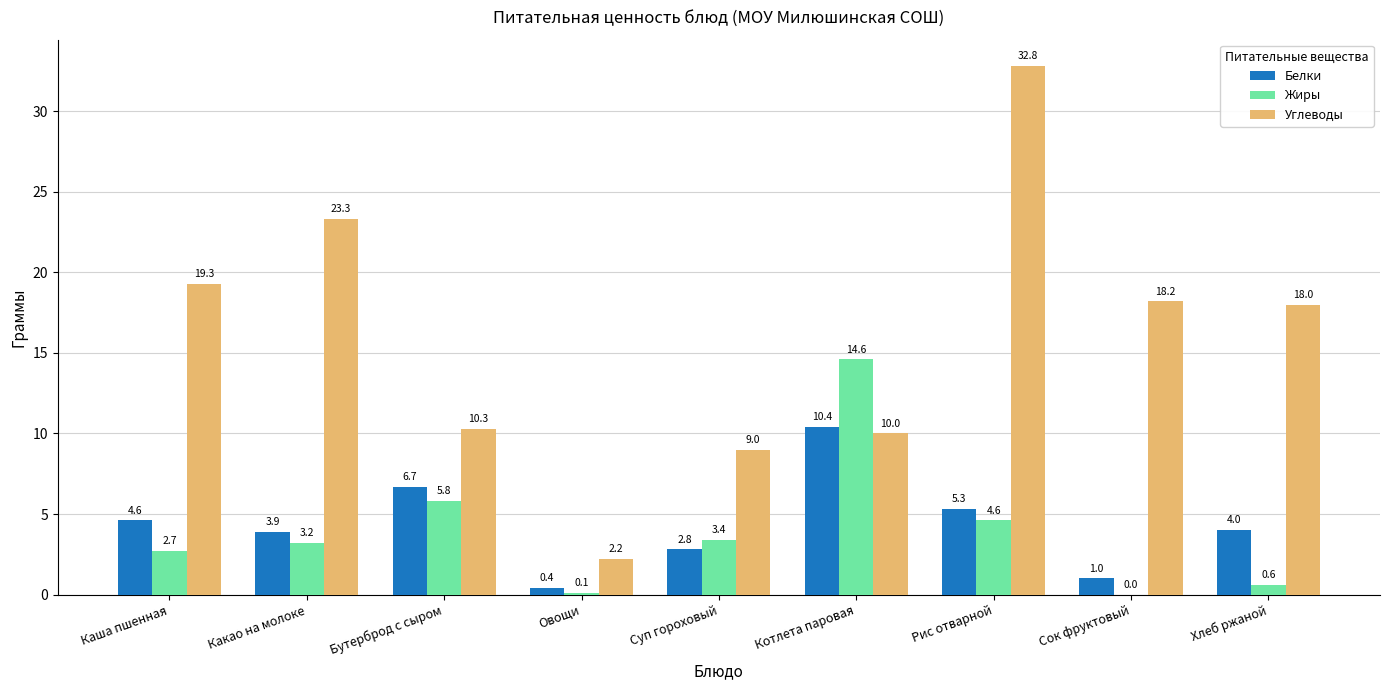

The Белки series shows 1.0 at Сок фруктовый. True or false?

True